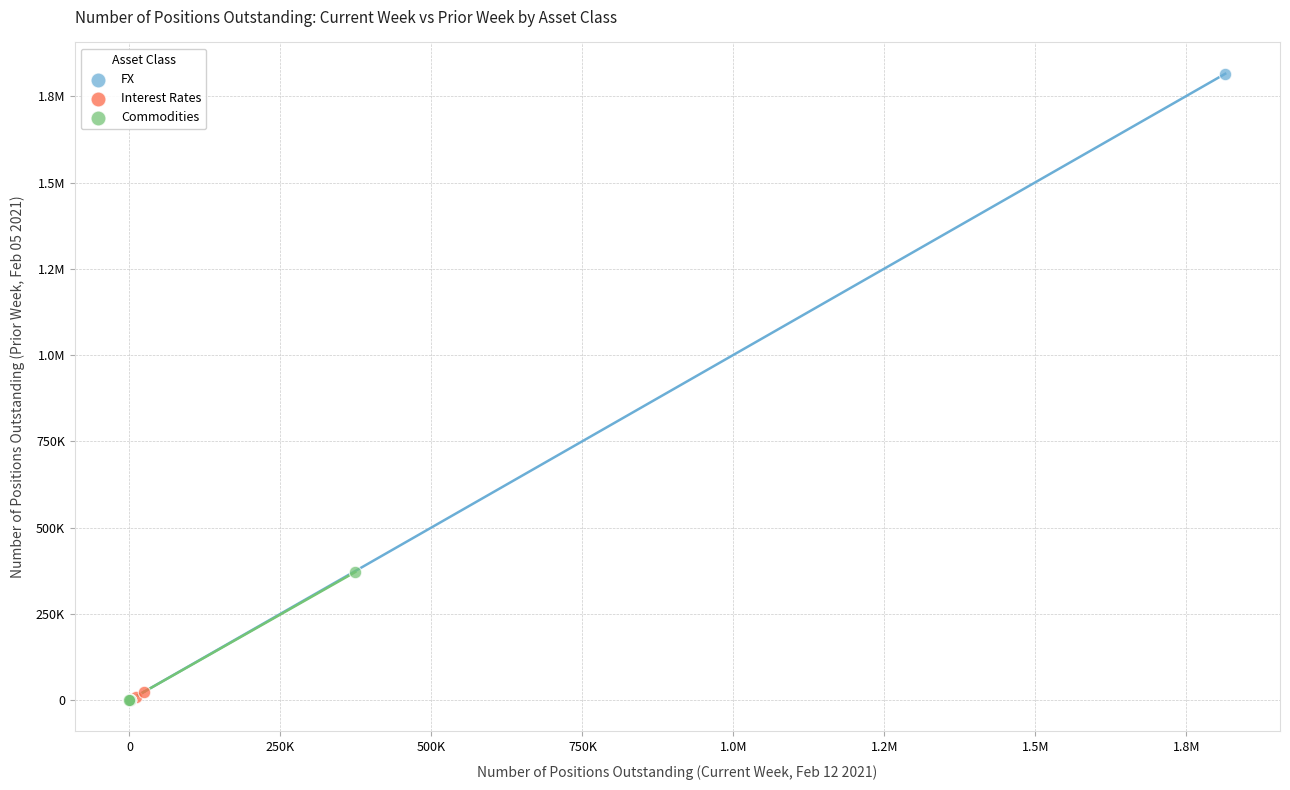

What are all the series names shown in the legend?

FX, Interest Rates, Commodities